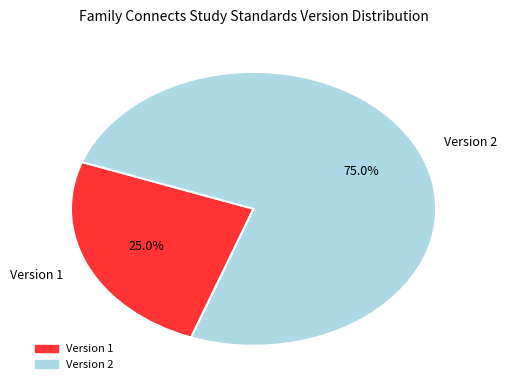

What percentage is NOT represented by Version 1?

75.0%